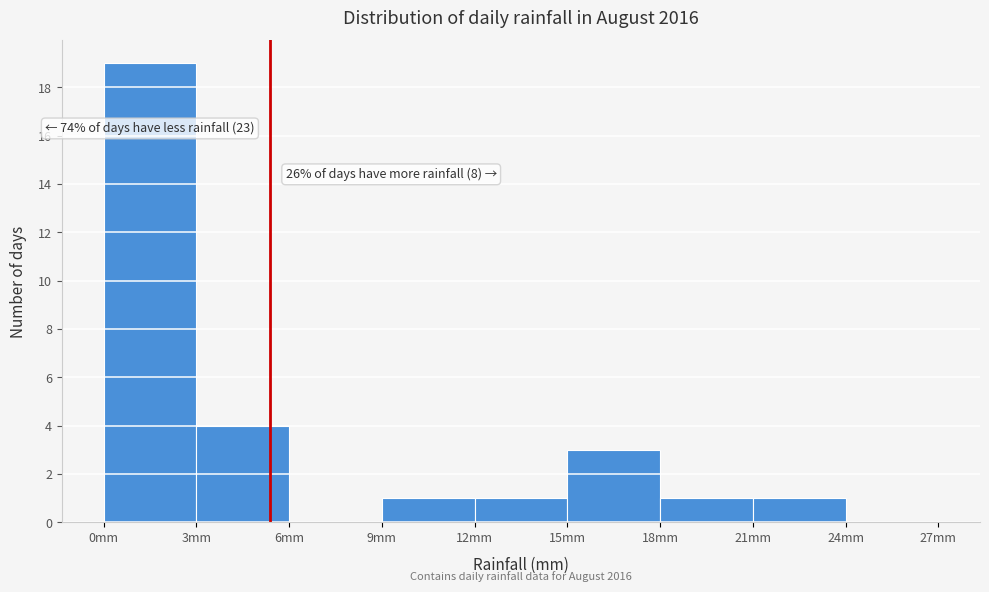

Which range on the x-axis has the tallest bar?

0 to 3